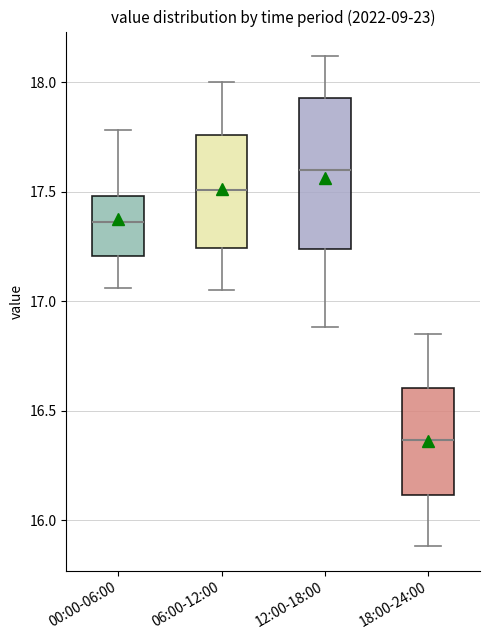

Reading left to right, read every box against the y-axis: the position of its median line, the range the box covers, and the ends of its whiskers. The values are not printed on the chart, so give them approximately, as read against the axis.

00:00-06:00: median 17.35, box 17.20 to 17.50, whiskers 17.05 to 17.80
06:00-12:00: median 17.50, box 17.25 to 17.75, whiskers 17.05 to 18.00
12:00-18:00: median 17.60, box 17.25 to 17.95, whiskers 16.90 to 18.10
18:00-24:00: median 16.35, box 16.10 to 16.60, whiskers 15.90 to 16.85